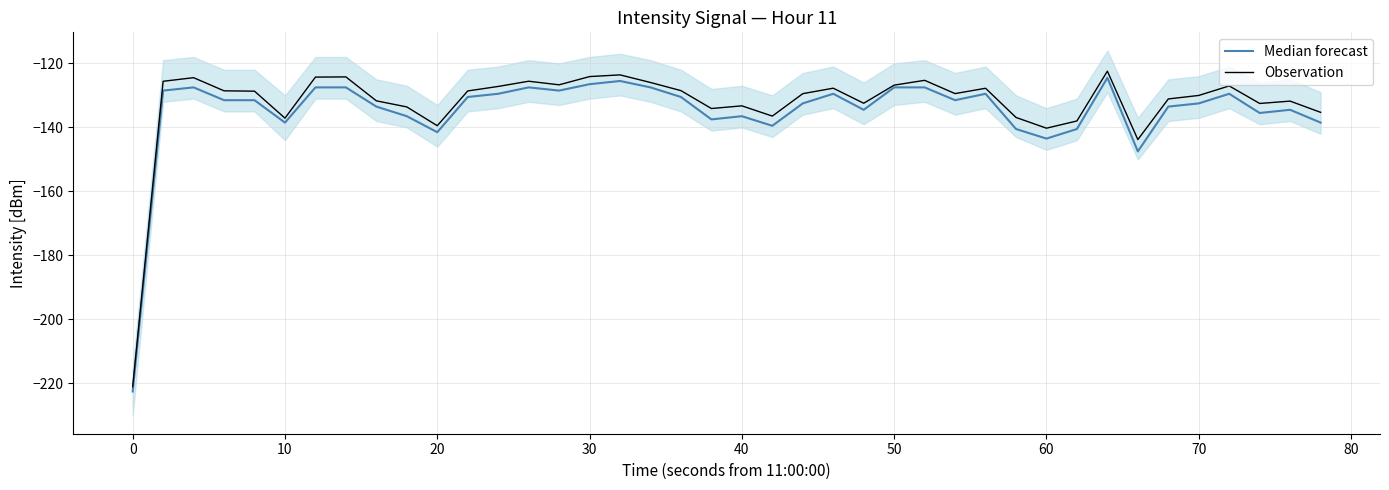

What is the value of the Observation point at the 34th from the left?

-143.8